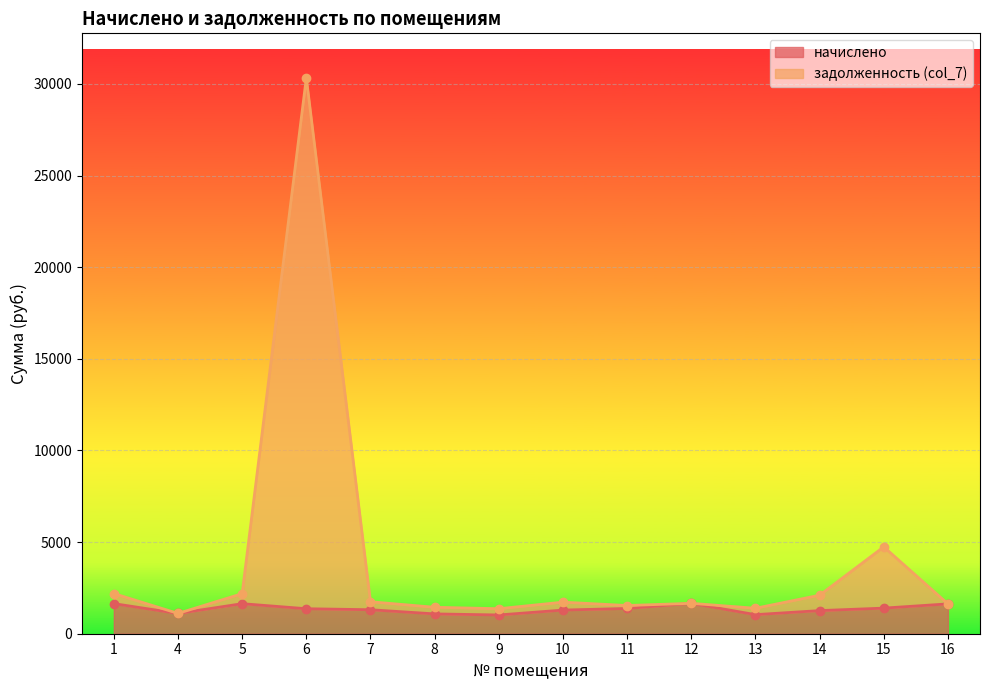

How many data points in задолженность (col_7) are above 1722?

7